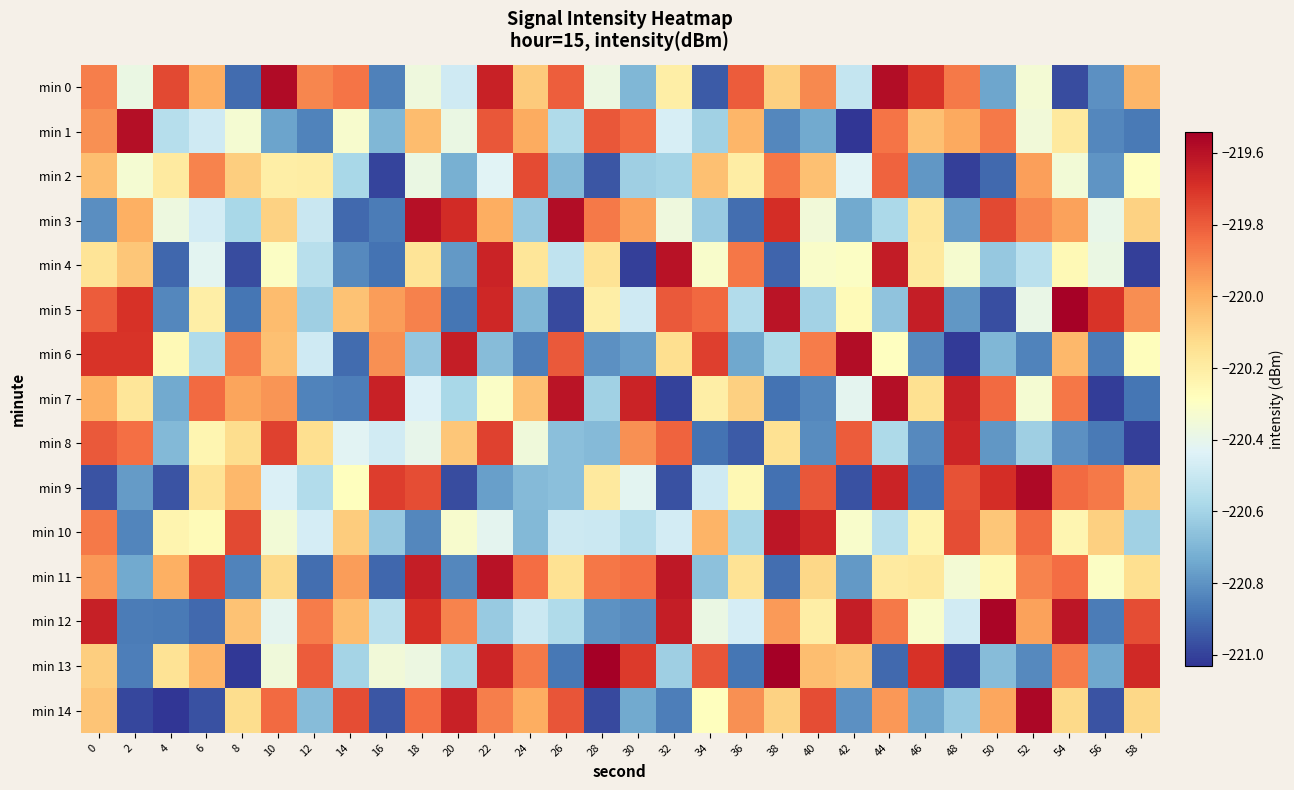

How many distinct data groups are displayed?

15